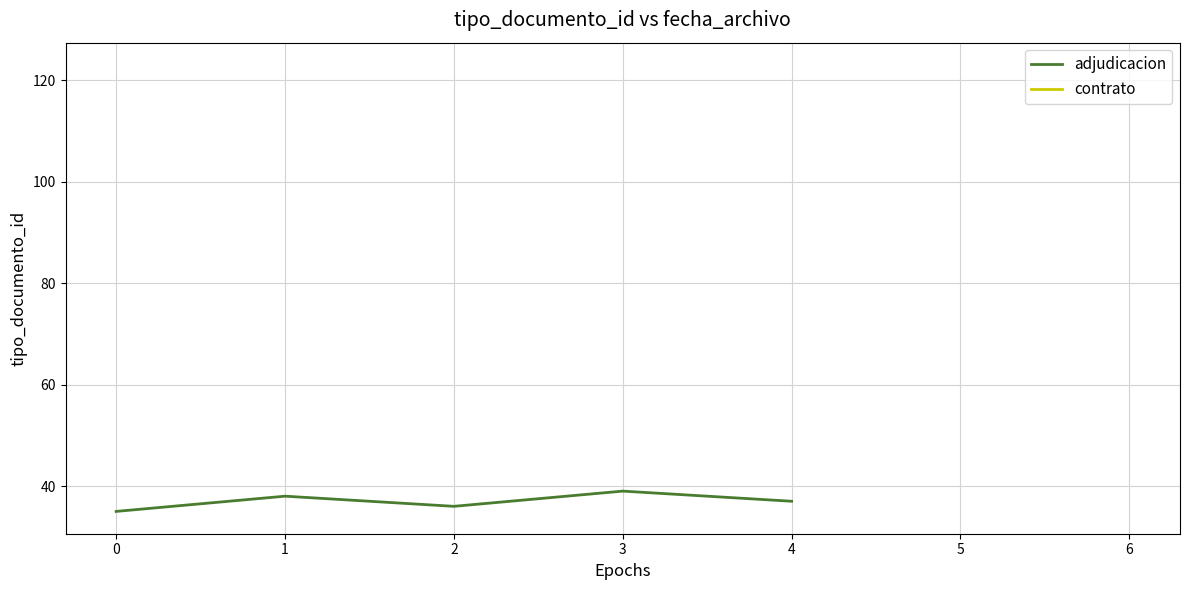

What is the maximum value for adjudicacion?

39